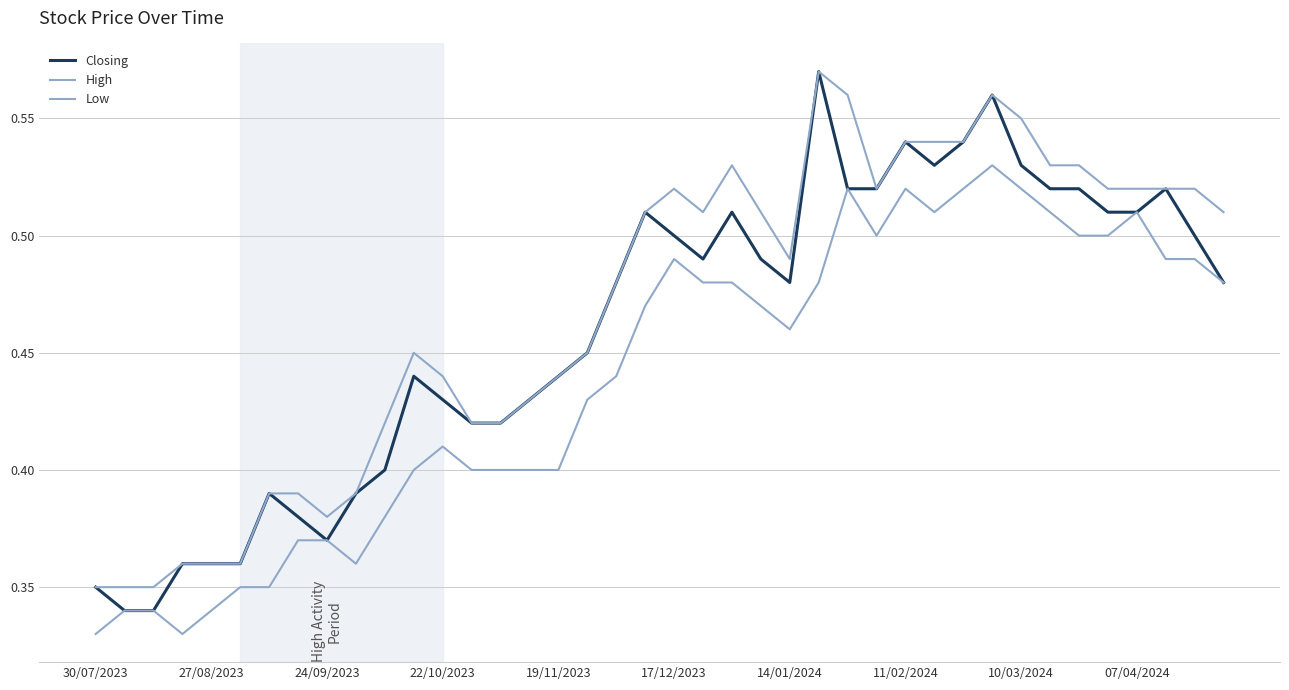

List the series in order of their peak value, lowest first.

Low, Closing, High